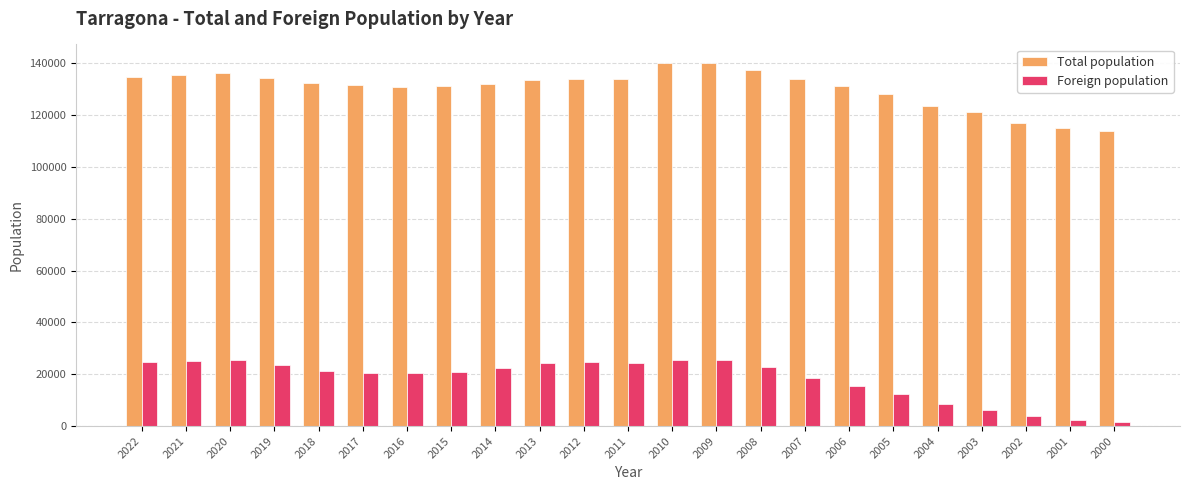

What is the difference between the maximum and minimum values in the Total population series?

26226